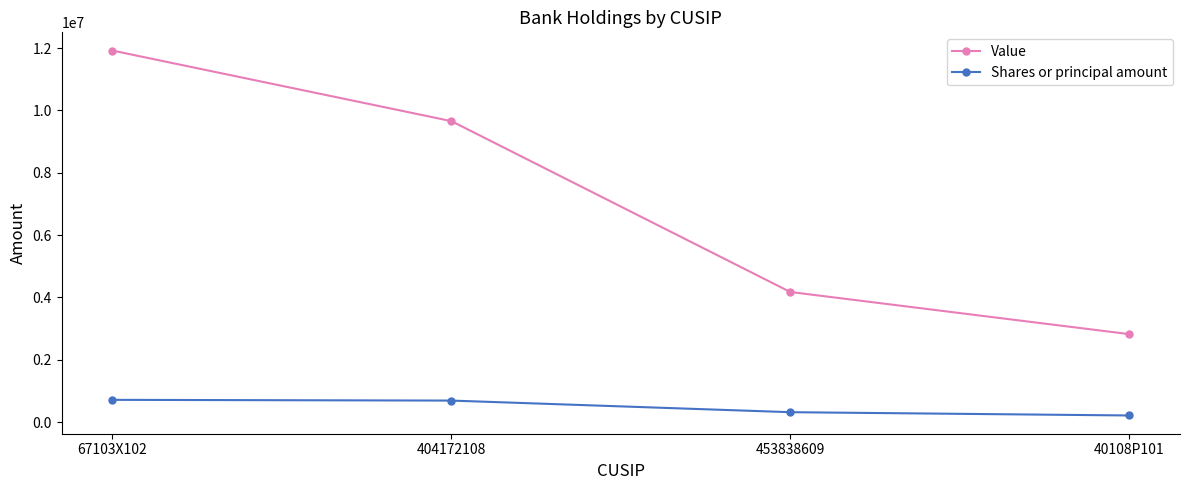

How many categories are shown in the chart?

4